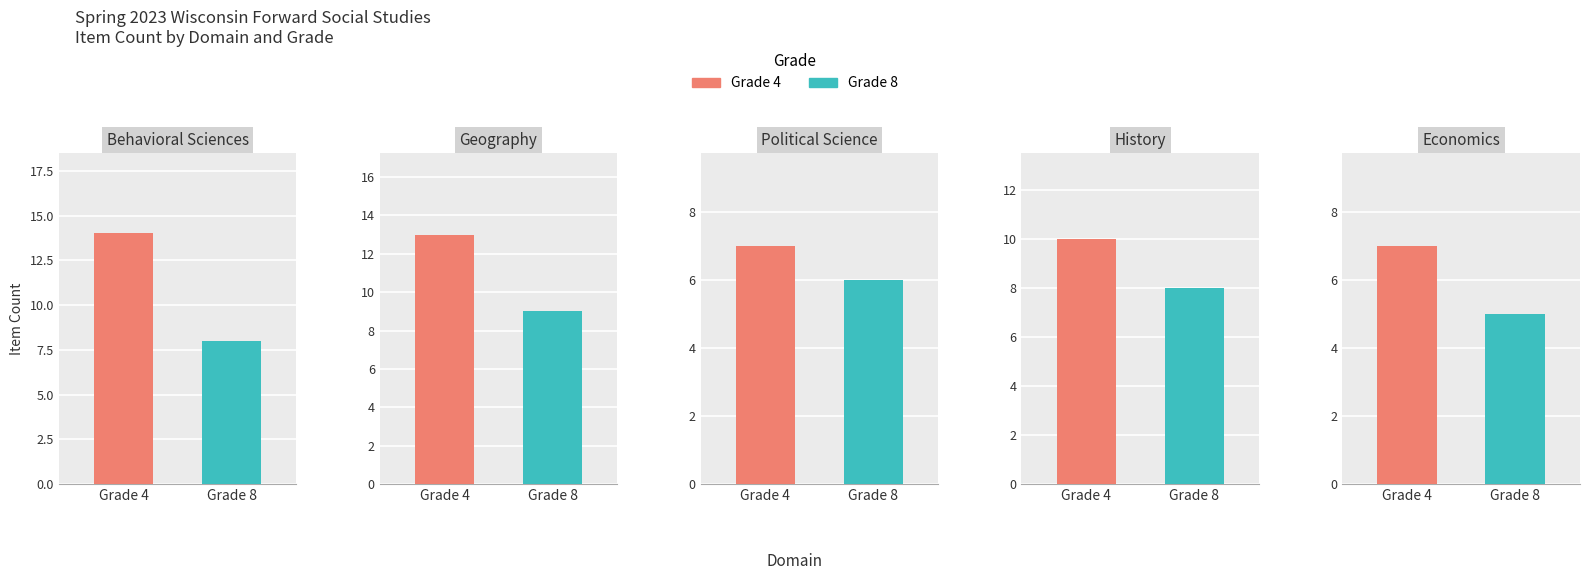

What is the minimum value shown in the chart?

5